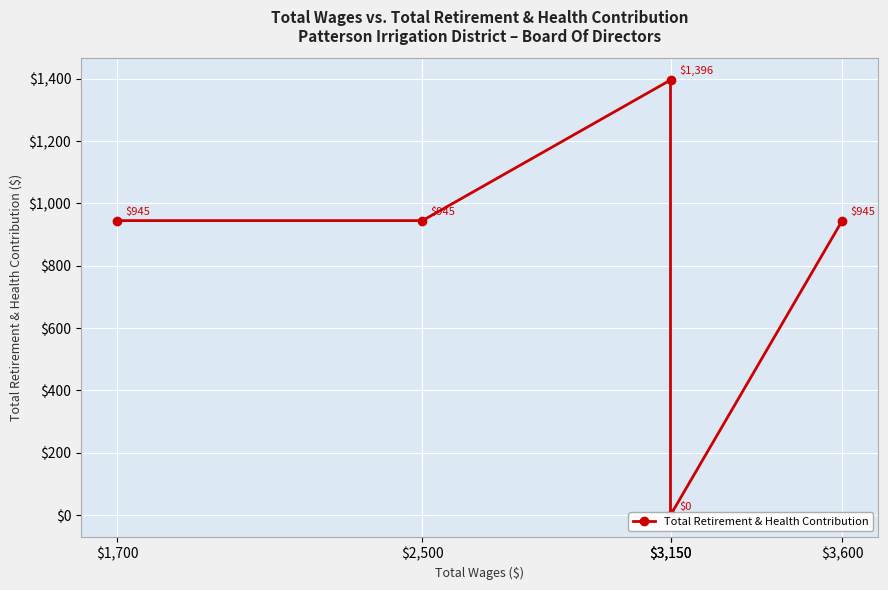

What is the maximum value shown in the chart?

1396